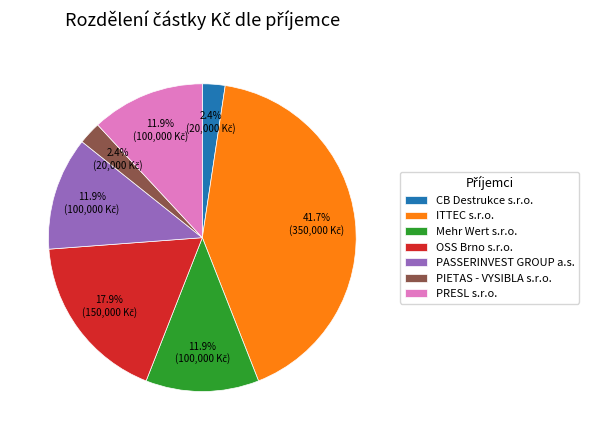

Approximately how many times larger is the value at Mehr Wert s.r.o. compared to PRESL s.r.o.?

1.0